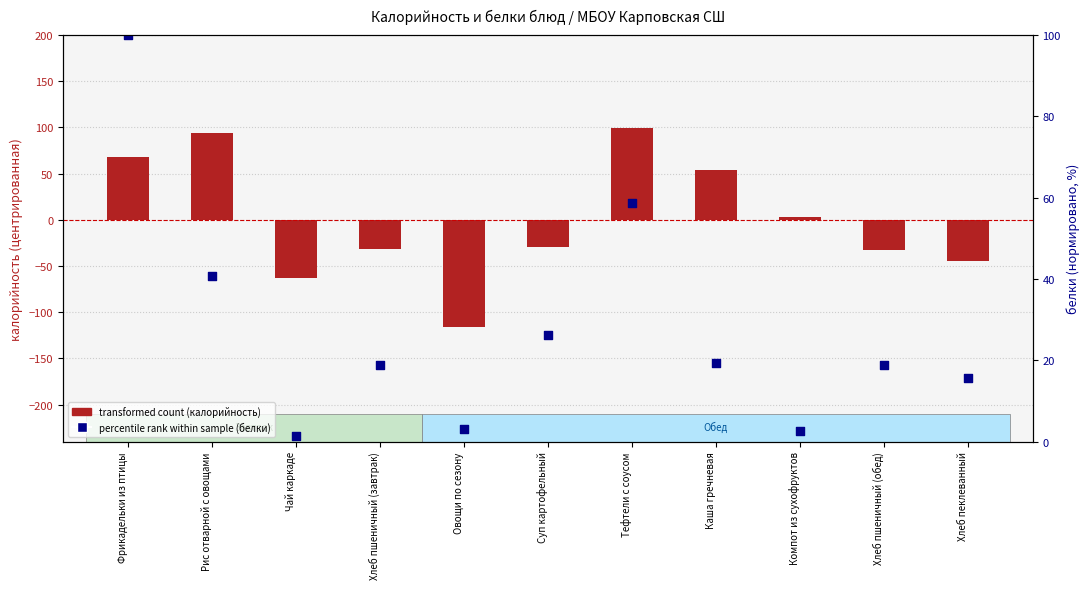

At which category is the sum across all series the highest?

Фрикадельки из птицы